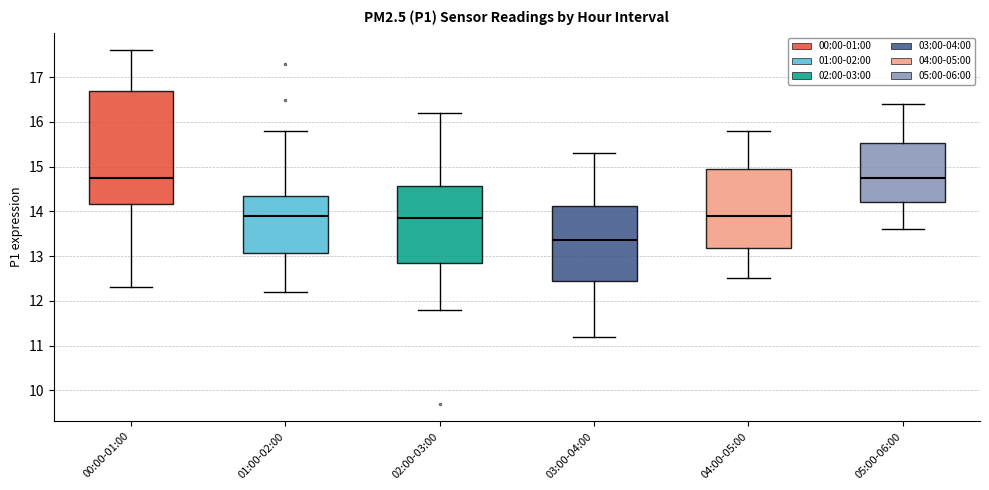

Where is the upper edge of the box for 02:00-03:00 on the y-axis? The values are not printed on the chart, so give them approximately, as read against the axis.

14.6